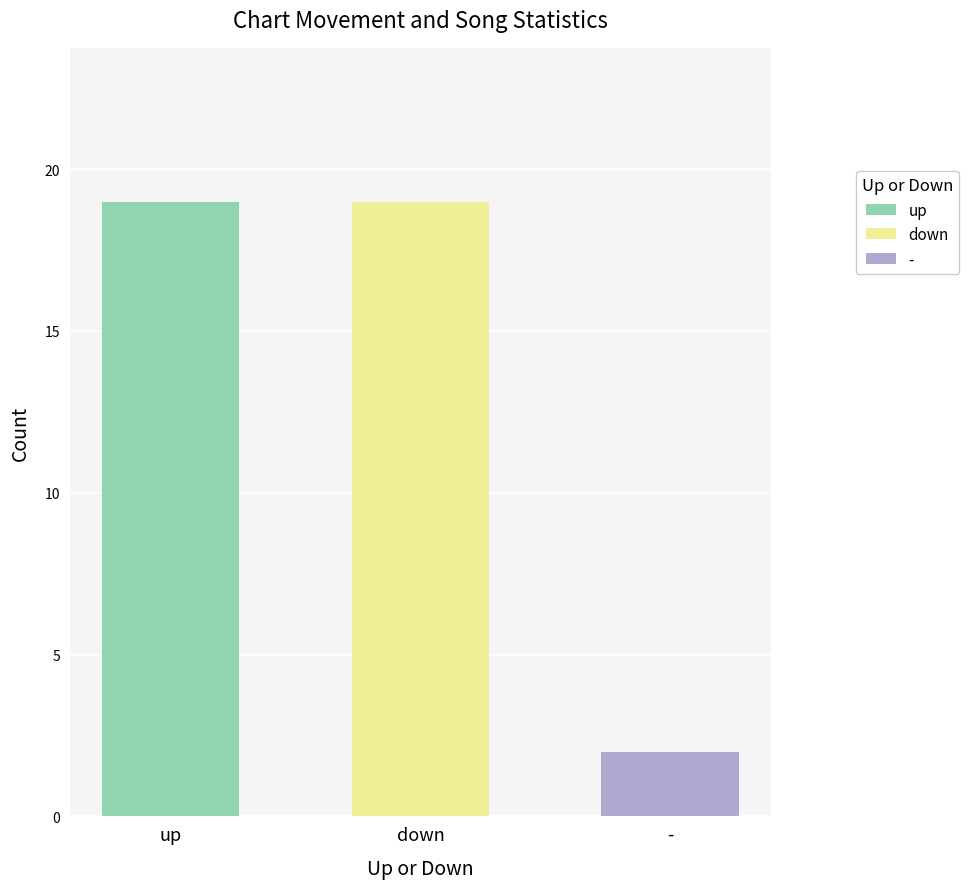

At which label does the data first exceed 19?

up